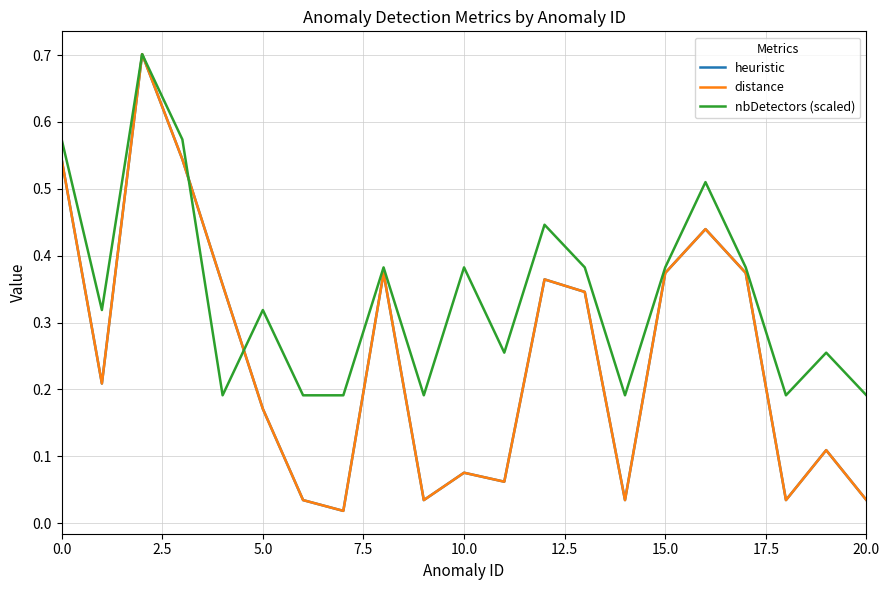

What is the label of the 20th point from the left?

19